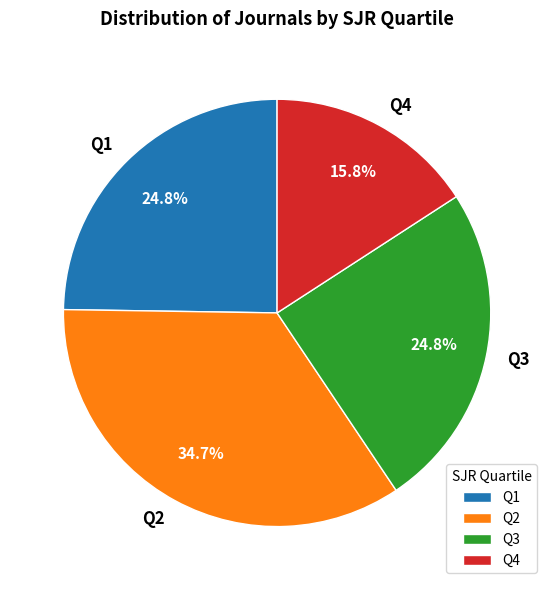

Count the number of slices in the pie.

4